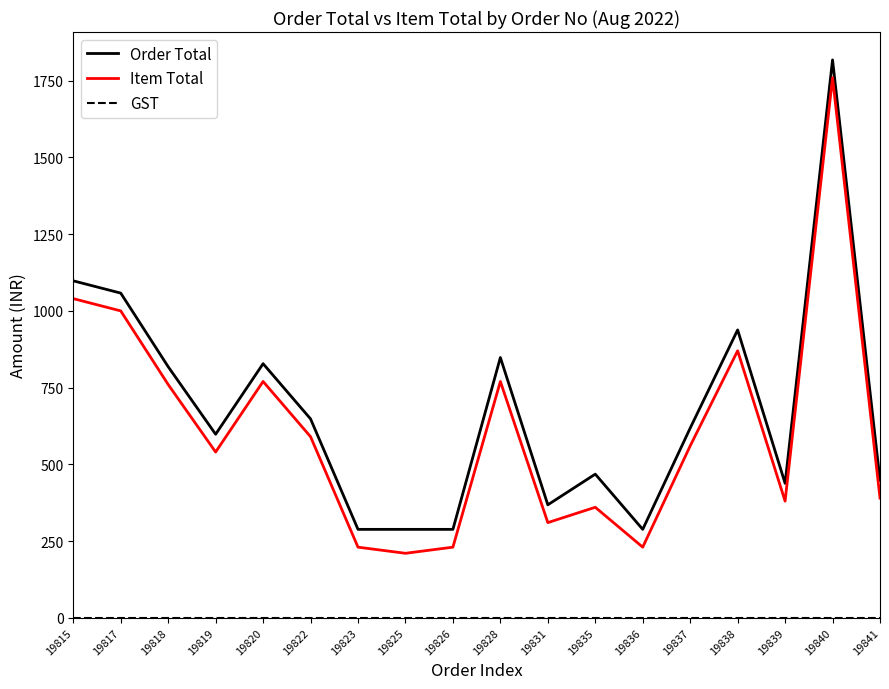

Is it true that Item Total equals 134 at 19826?

False